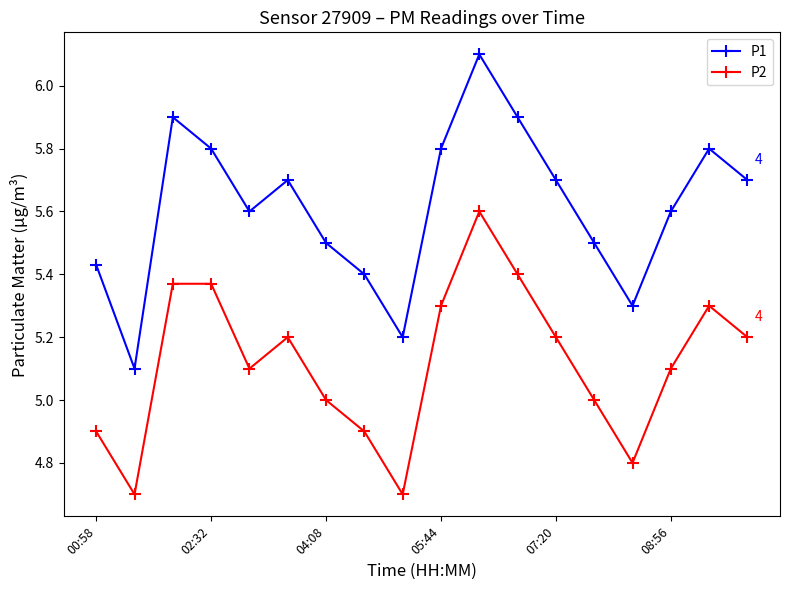

What is the value of the P1 point at the 17th from the left?

5.8